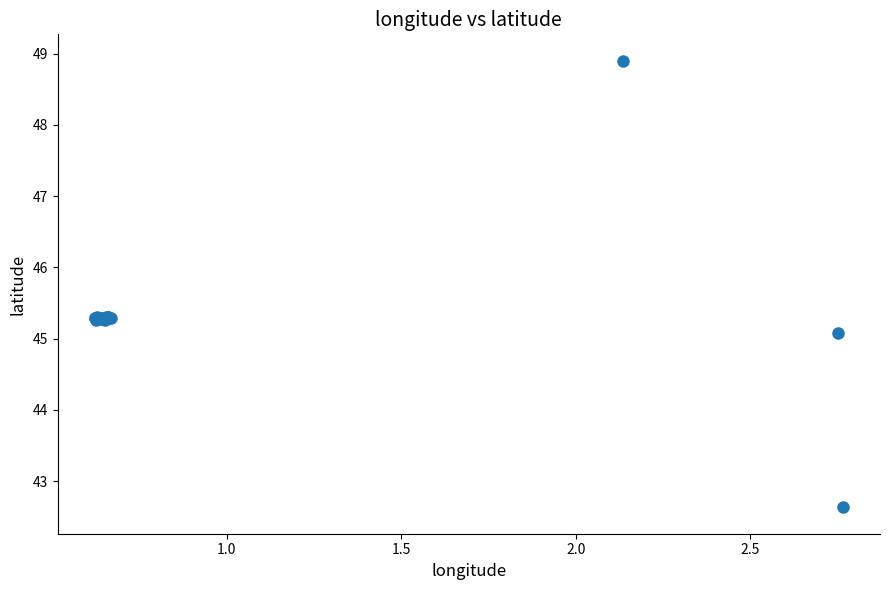

What is the value of the 9th point from the left?

45.3